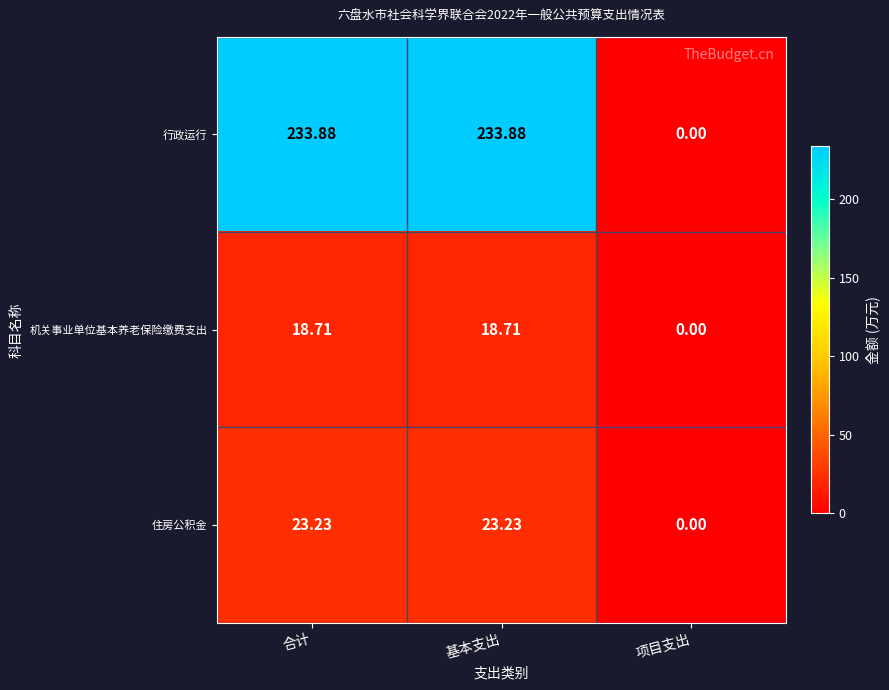

Is the value of 机关事业单位基本养老保险缴费支出 at 基本支出 greater than the value of 行政运行 at 合计?

No